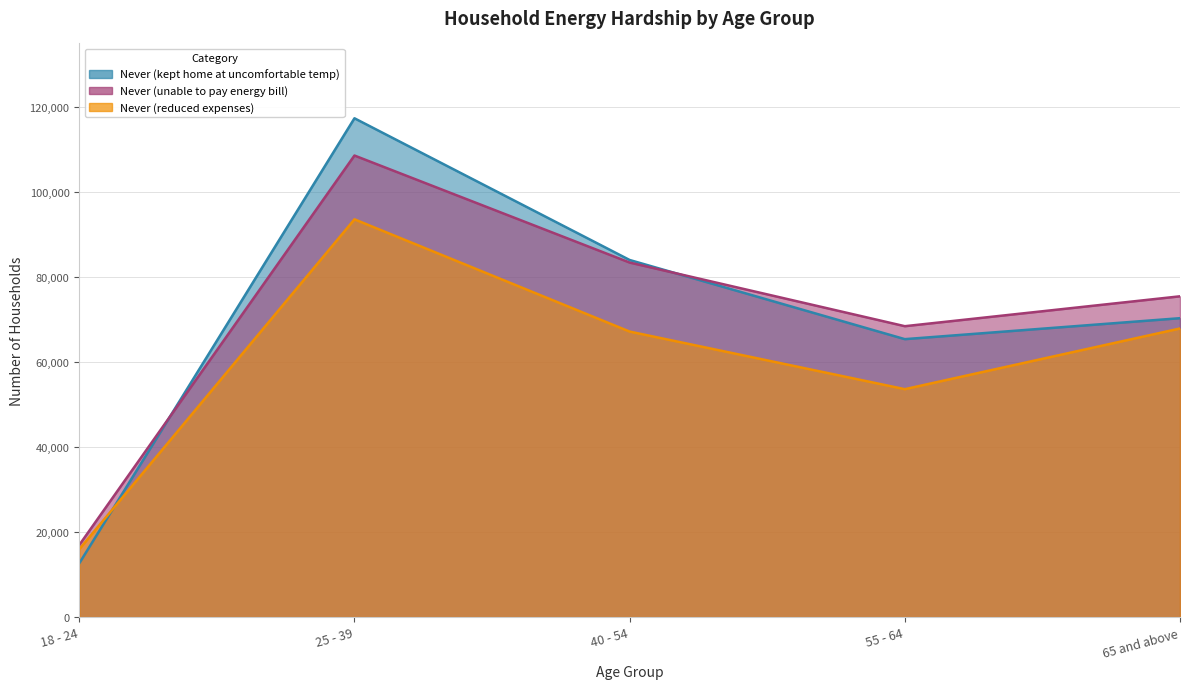

Read the Never (reduced expenses) value at 25 - 39.

93543